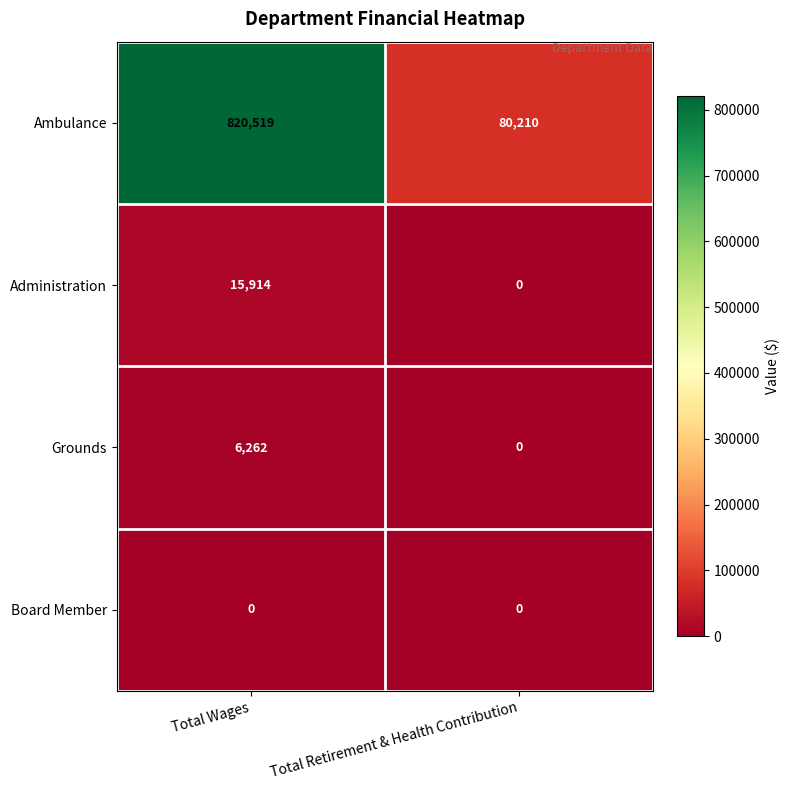

Which category has the lowest value in the Ambulance series?

Total Retirement & Health Contribution